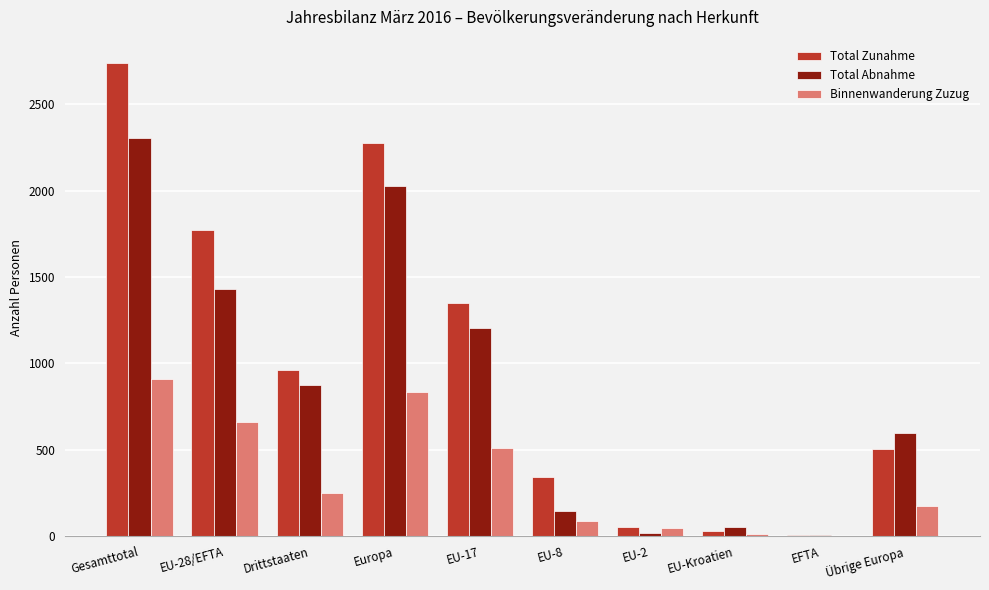

How many groups of bars are there?

10